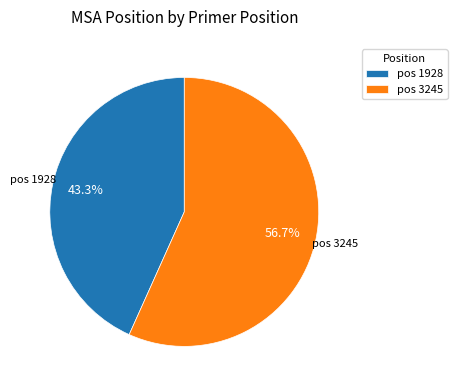

To the nearest percent, what is the difference between the largest and smallest slice percentages?

13%